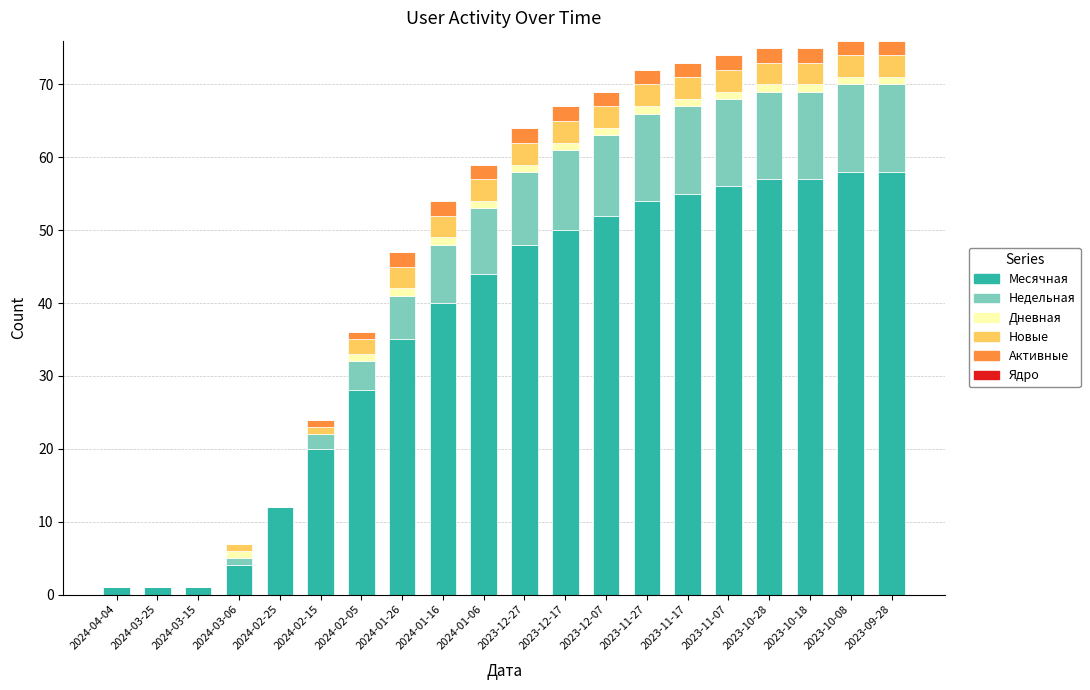

What is the highest value of the Месячная series?

58